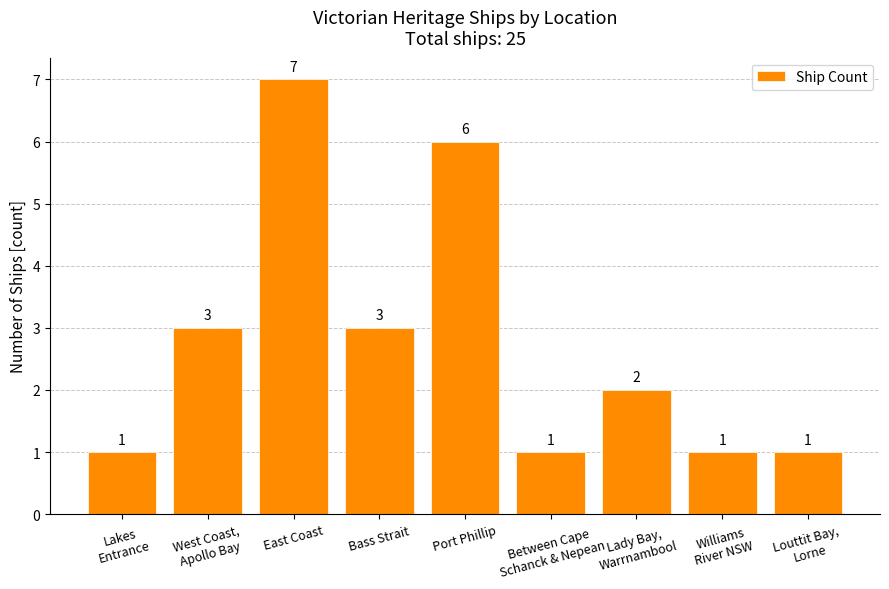

Does the chart contain any negative values?

No